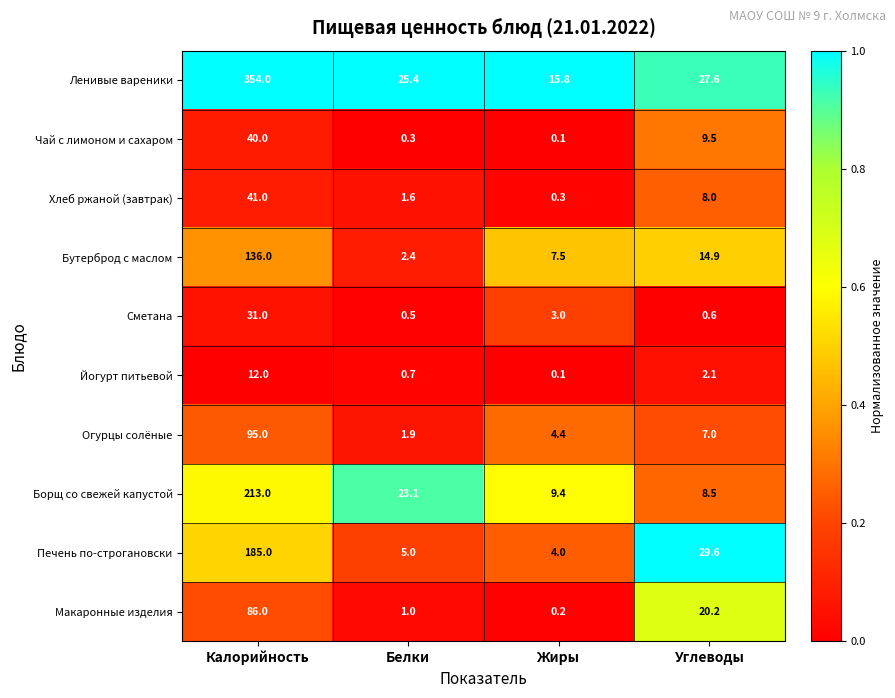

True or false: Чай с лимоном и сахаром has a value of 0.1 at Жиры.

True